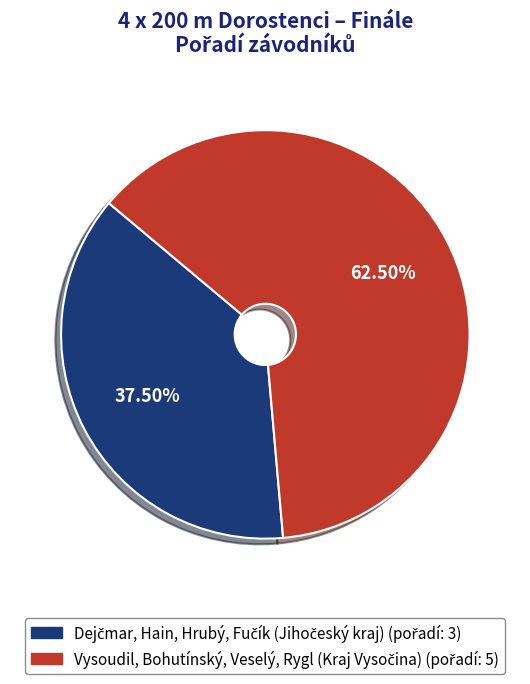

Does any single category account for the majority?

Yes